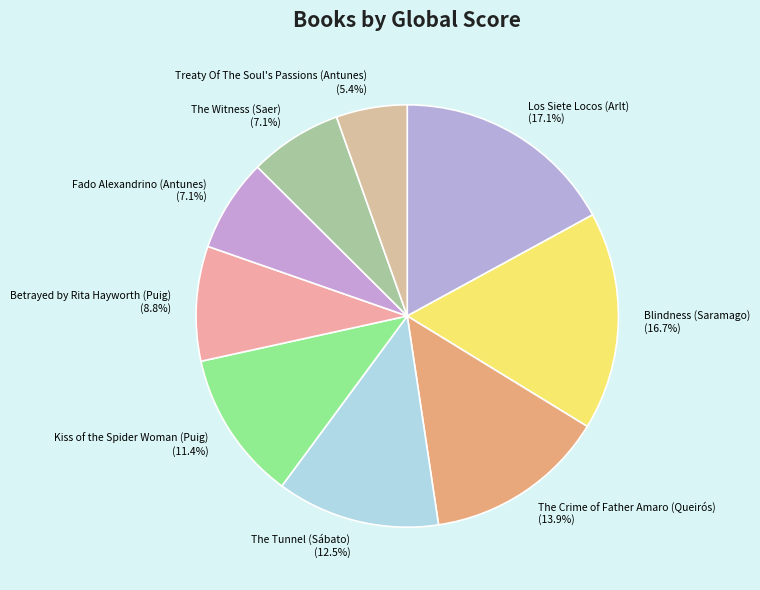

The Treaty Of The Soul's Passions (Antunes) slice represents 11% of the pie. True or false?

False